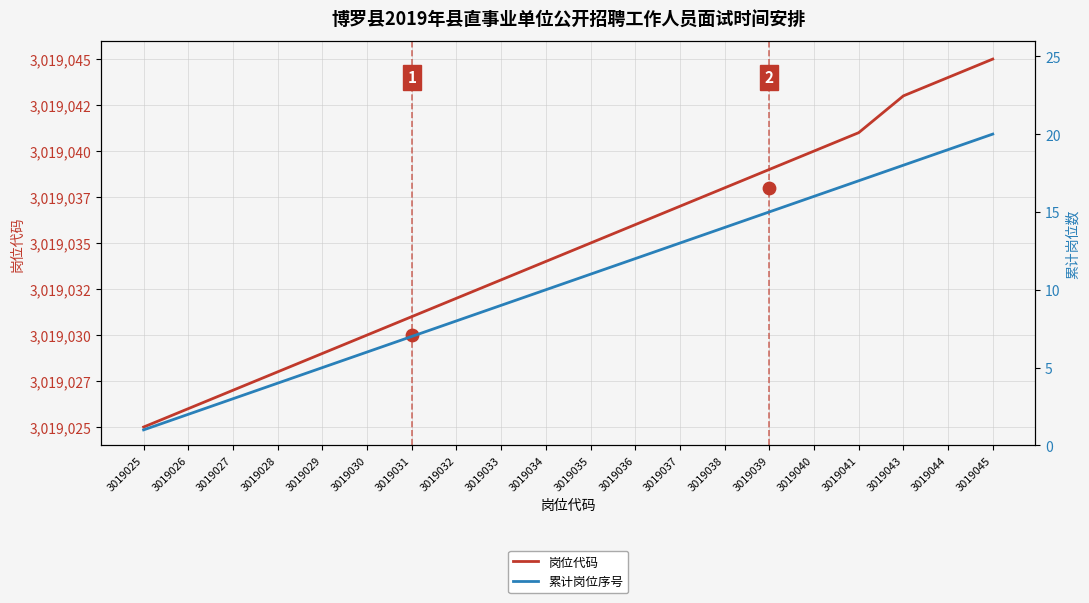

At how many categories does at least one series exceed 1622767?

20